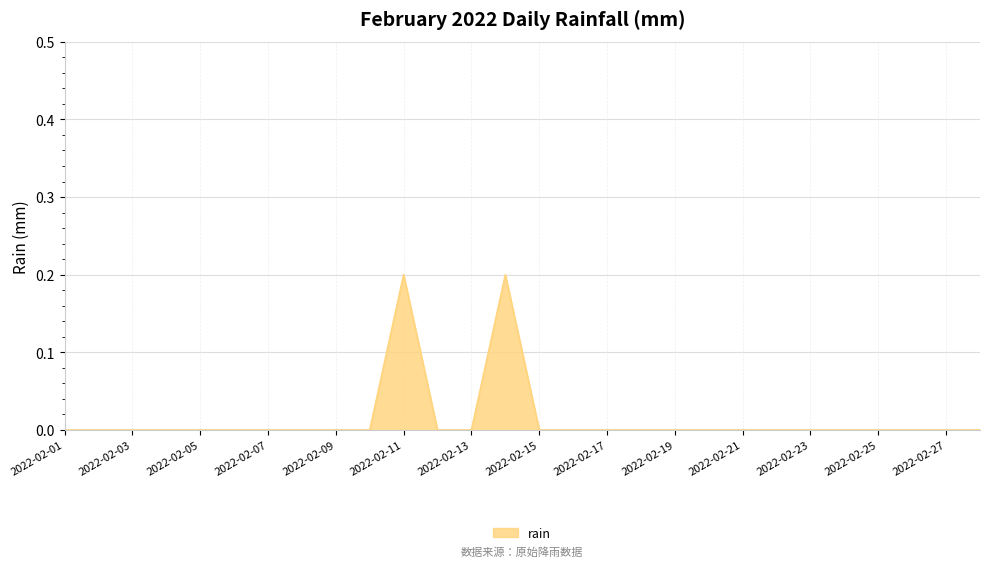

How many lines are shown in the chart?

1